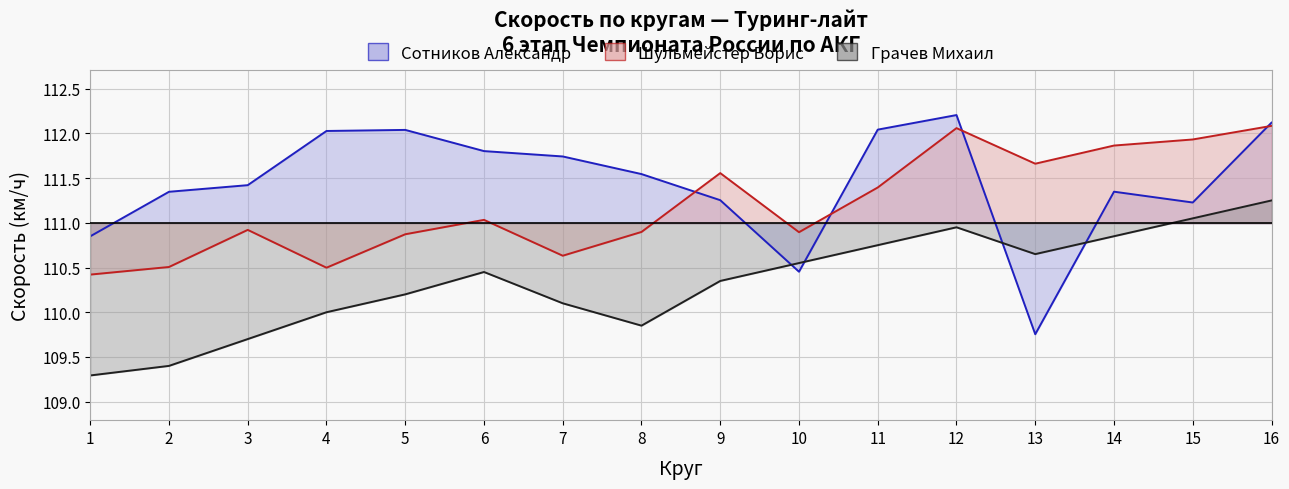

Rank the categories by Грачев Михаил value from lowest to highest.

1, 2, 3, 8, 4, 7, 5, 9, 6, 10, 13, 11, 14, 12, 15, 16